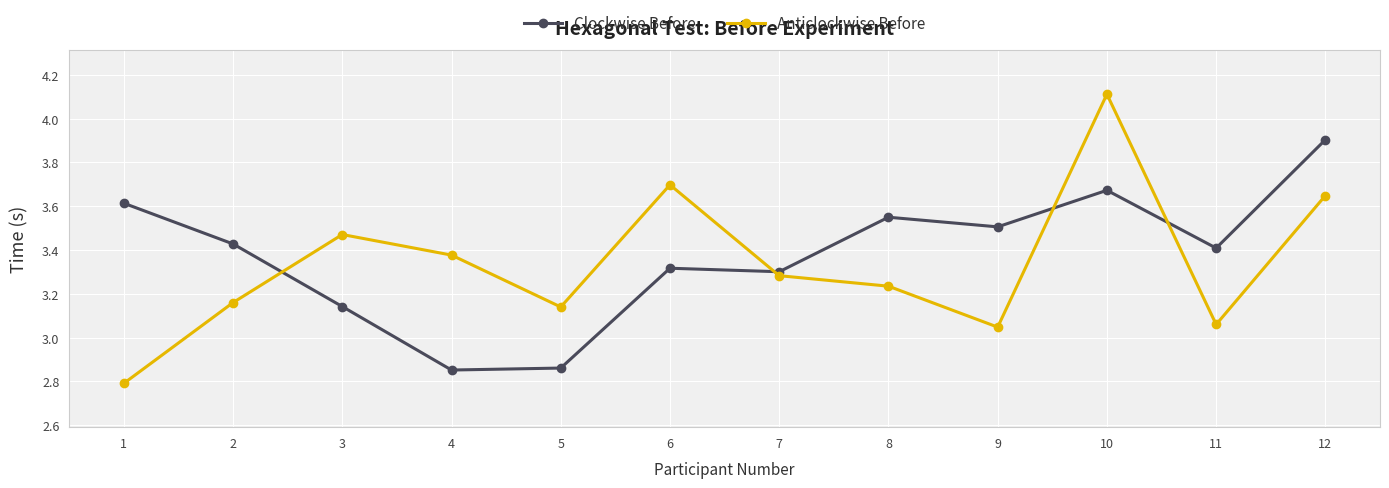

Rank the series by their average value, from lowest to highest.

Anticlockwise Before, Clockwise Before